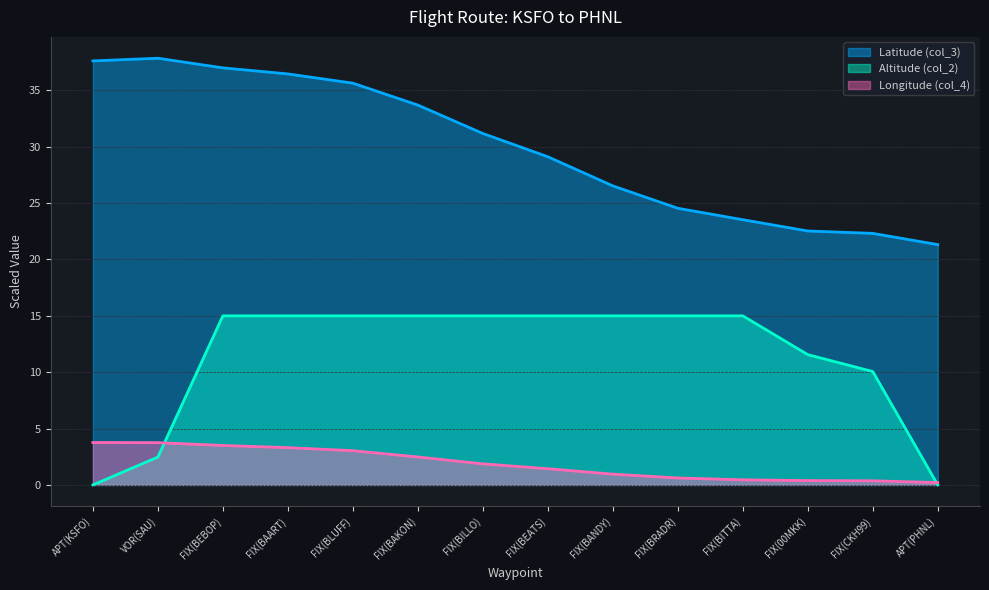

Reading left to right, extract all data points from this chart.

Latitude (col_3): 37.6	37.9	37.0	36.5	35.6	33.7	31.2	29.1	26.5	24.5	23.5	22.5	22.3	21.3
Altitude (col_2): 0.0	2.5	15.0	15.0	15.0	15.0	15.0	15.0	15.0	15.0	15.0	11.6	10.1	0.0
Longitude (col_4): 3.8	3.7	3.5	3.3	3.0	2.5	1.9	1.4	1.0	0.6	0.5	0.4	0.4	0.2